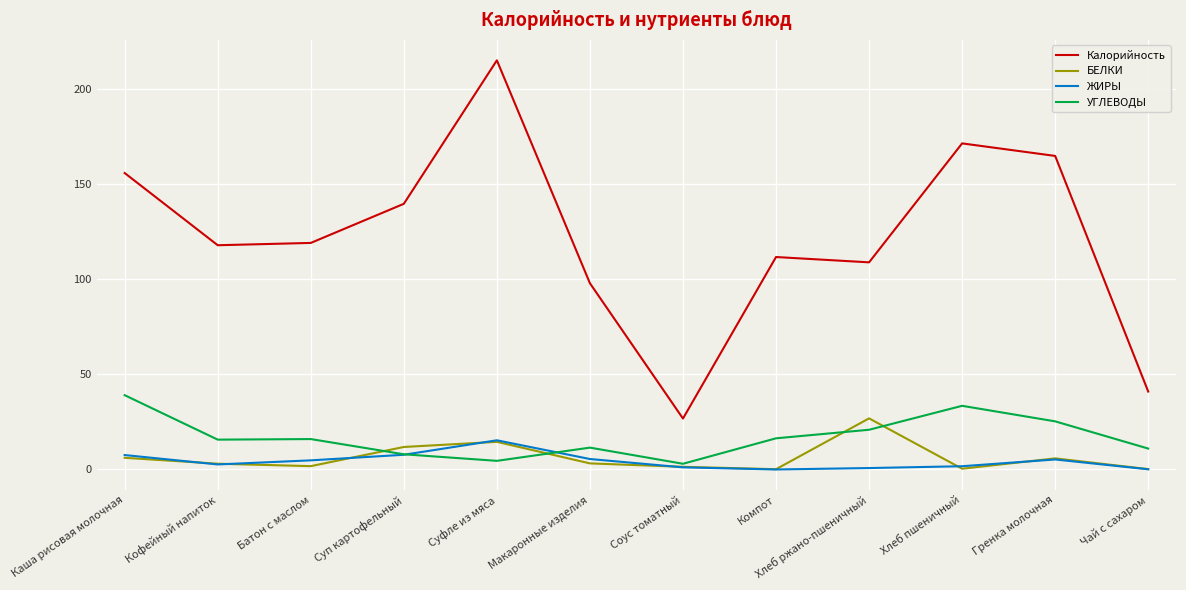

True or false: БЕЛКИ has a value of 11.8 at Суп картофельный.

True